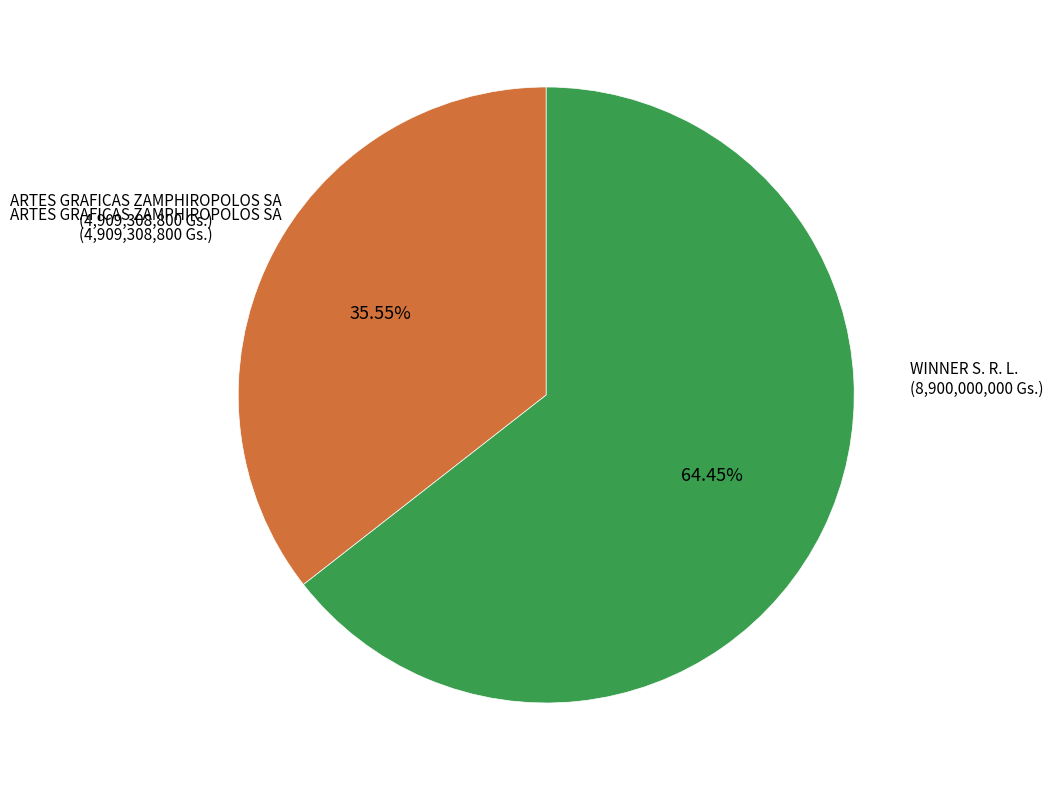

To the nearest percent, what is the average slice percentage?

50%